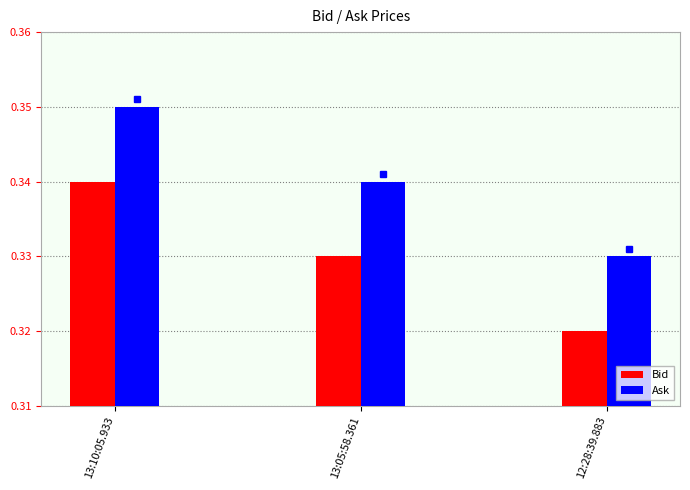

Rank the series at 12:28:39.883 from lowest to highest value.

Bid, Ask